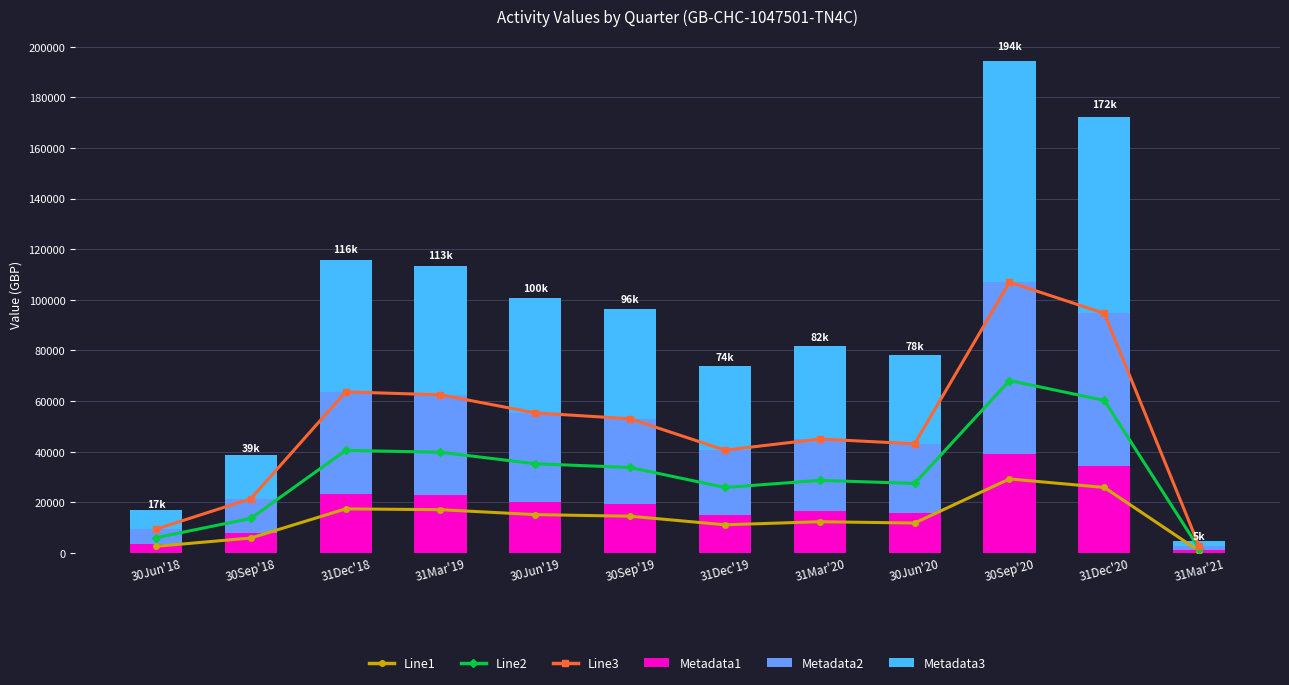

At which label does Metadata3 reach its minimum?

31Mar'21